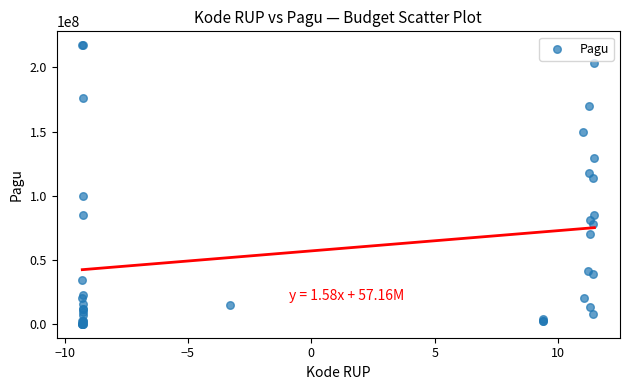

What Y value in the scatter plot is closest to 108830000?

114296000